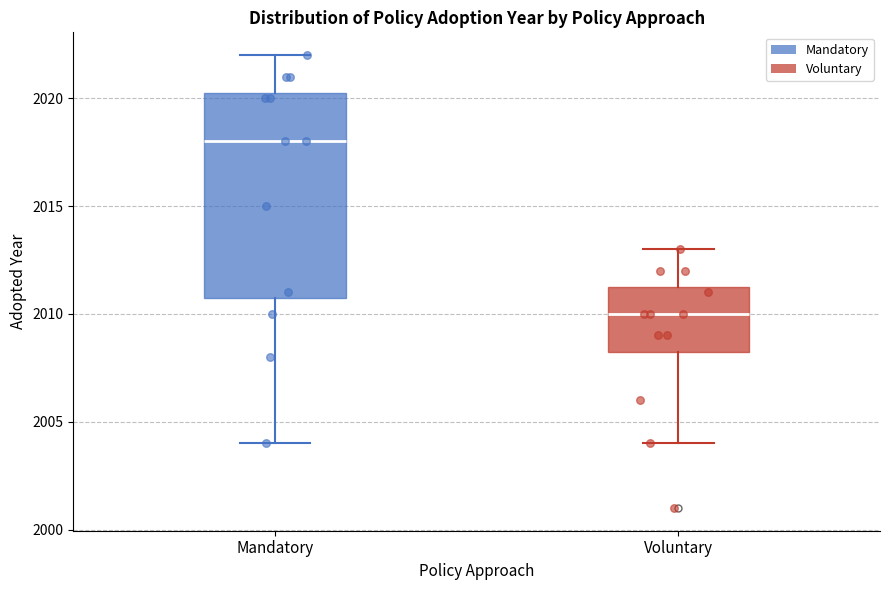

Which box has the lowest median line?

Voluntary